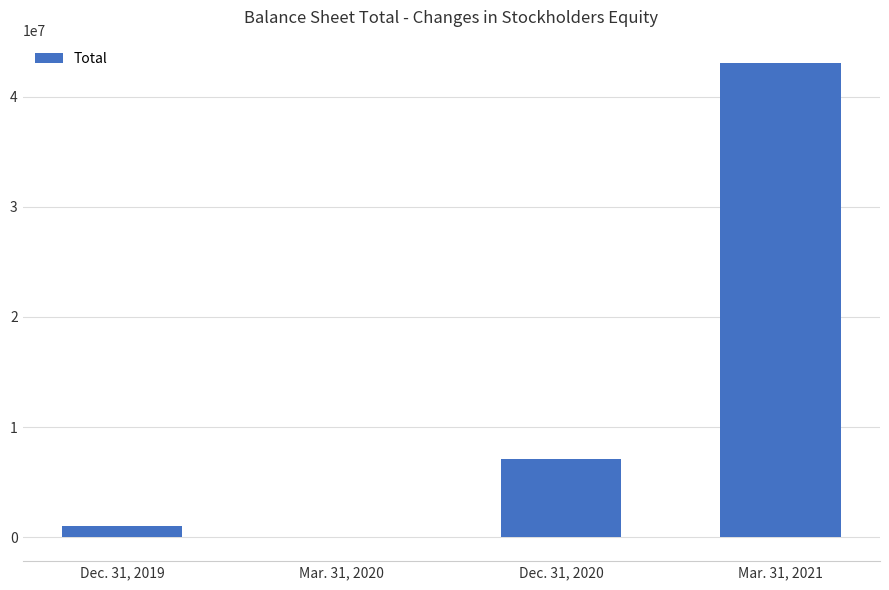

What is the sum of all values?

51084745